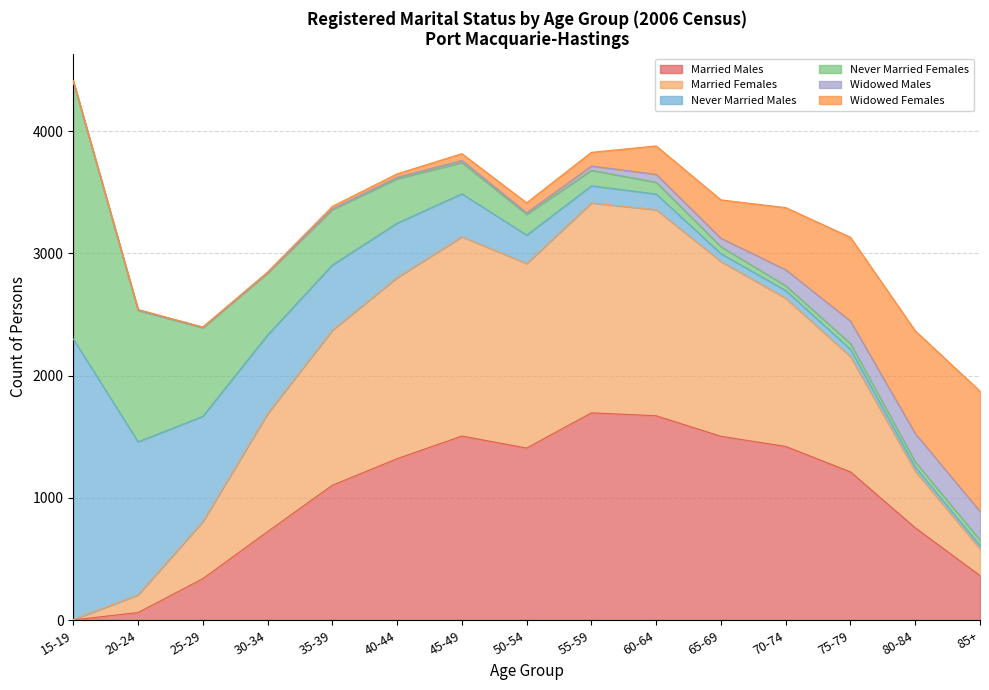

What position from the left is 20-24?

2